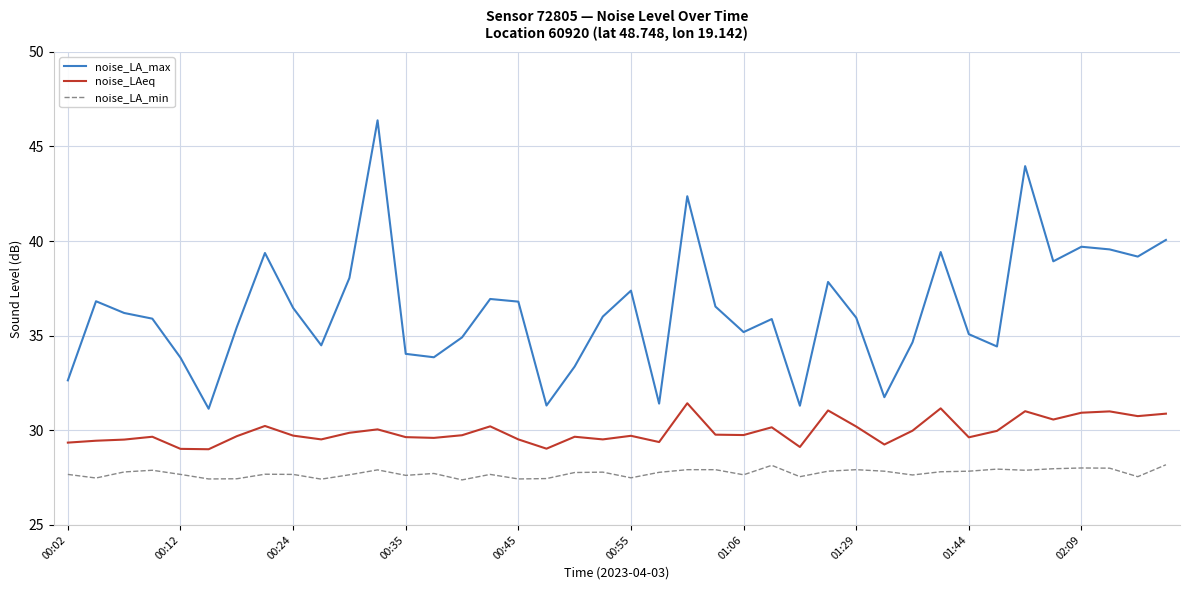

List the series in order of their peak value, highest first.

noise_LA_max, noise_LAeq, noise_LA_min